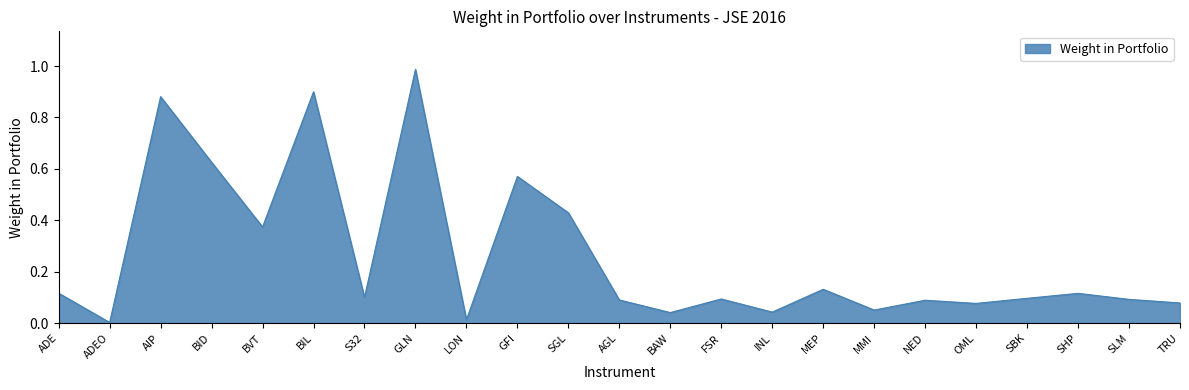

What is the change in value from GFI to SGL?

-0.1